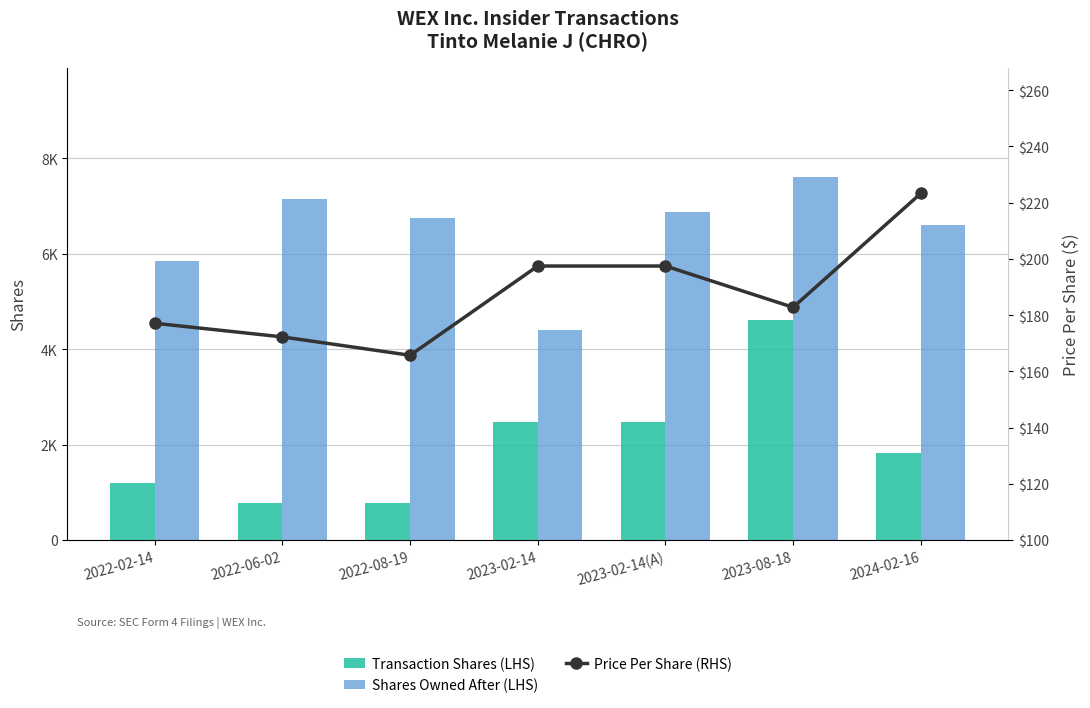

Reading right to left, what are all the values shown in this chart?

Transaction Shares (LHS): 1815.0	4601.0	2464.0	2464.0	766.0	782.0	1200.0
Shares Owned After (LHS): 6607.0	7611.0	6873.0	4409.0	6758.0	7140.0	5849.0
Price Per Share (RHS): 223.2	182.7	197.4	197.4	165.7	172.2	177.1